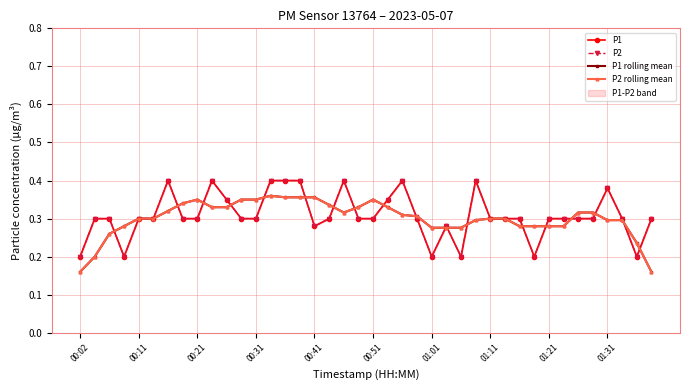

What is the label of the 1st point from the left?

00:02